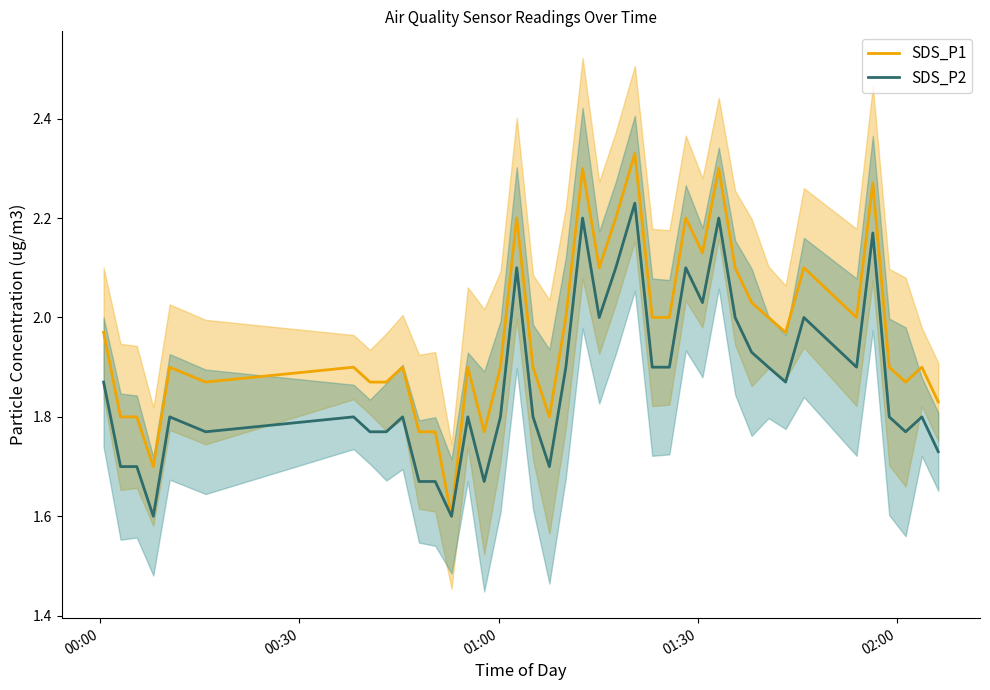

What is the maximum value shown in the chart?

2.3